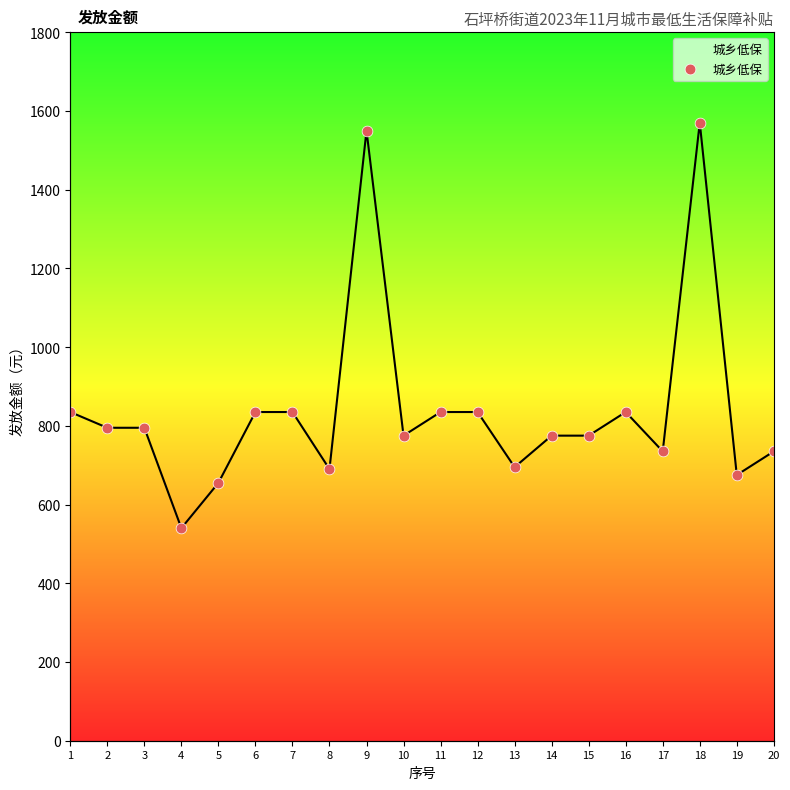

Which has a higher value, 11 or 1?

11